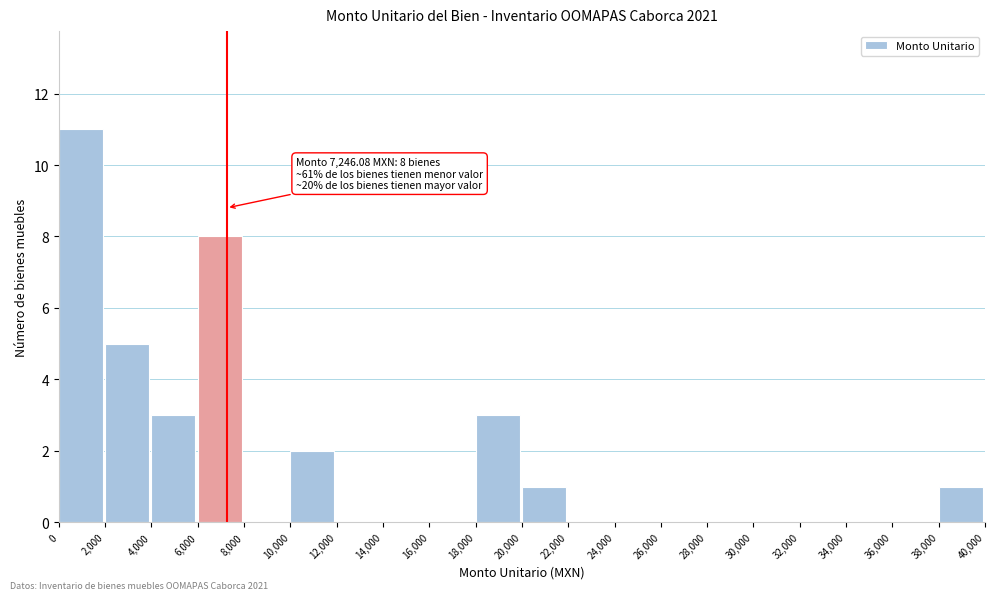

Which range on the x-axis has the tallest bar?

0 to 2,000